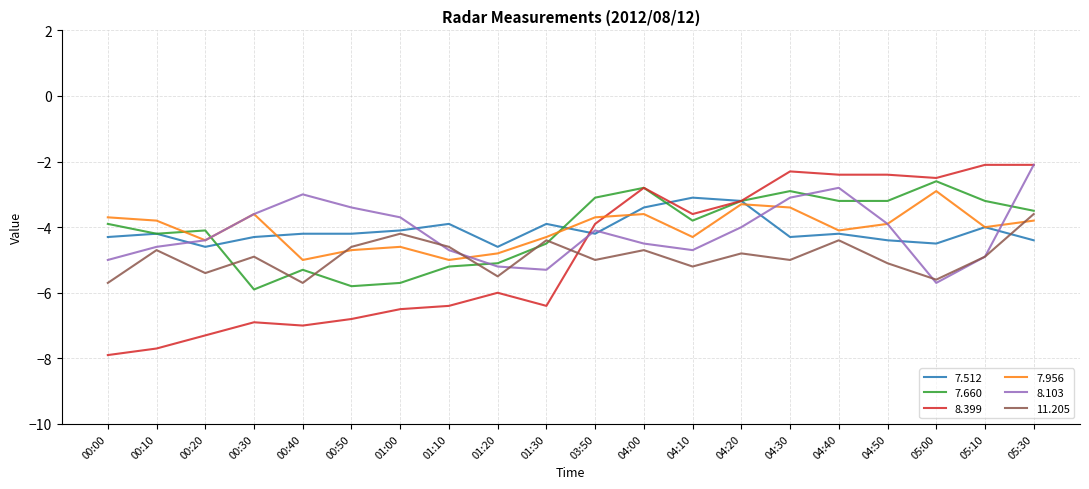

What are all the series names shown in the legend?

7.512, 7.660, 8.399, 7.956, 8.103, 11.205